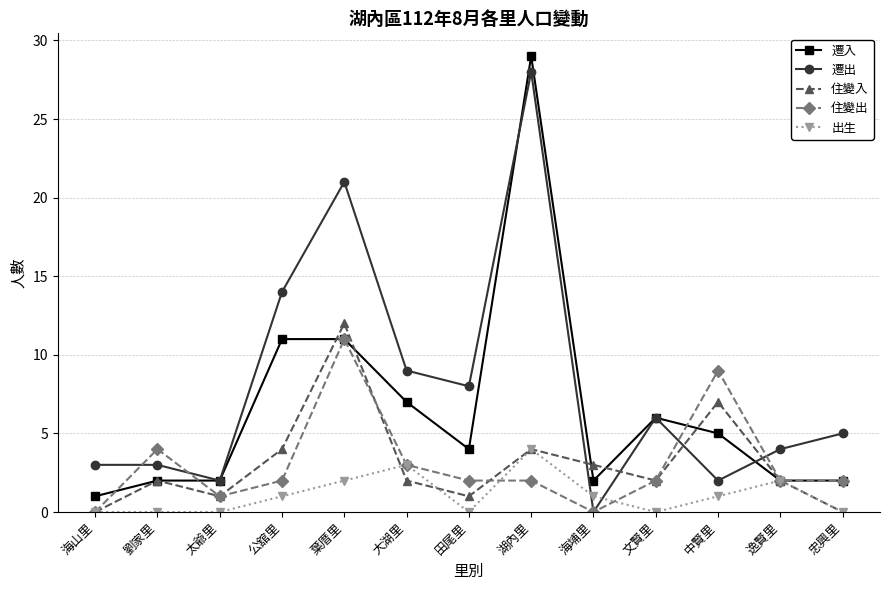

How many positive values does the 遷出 series have?

12